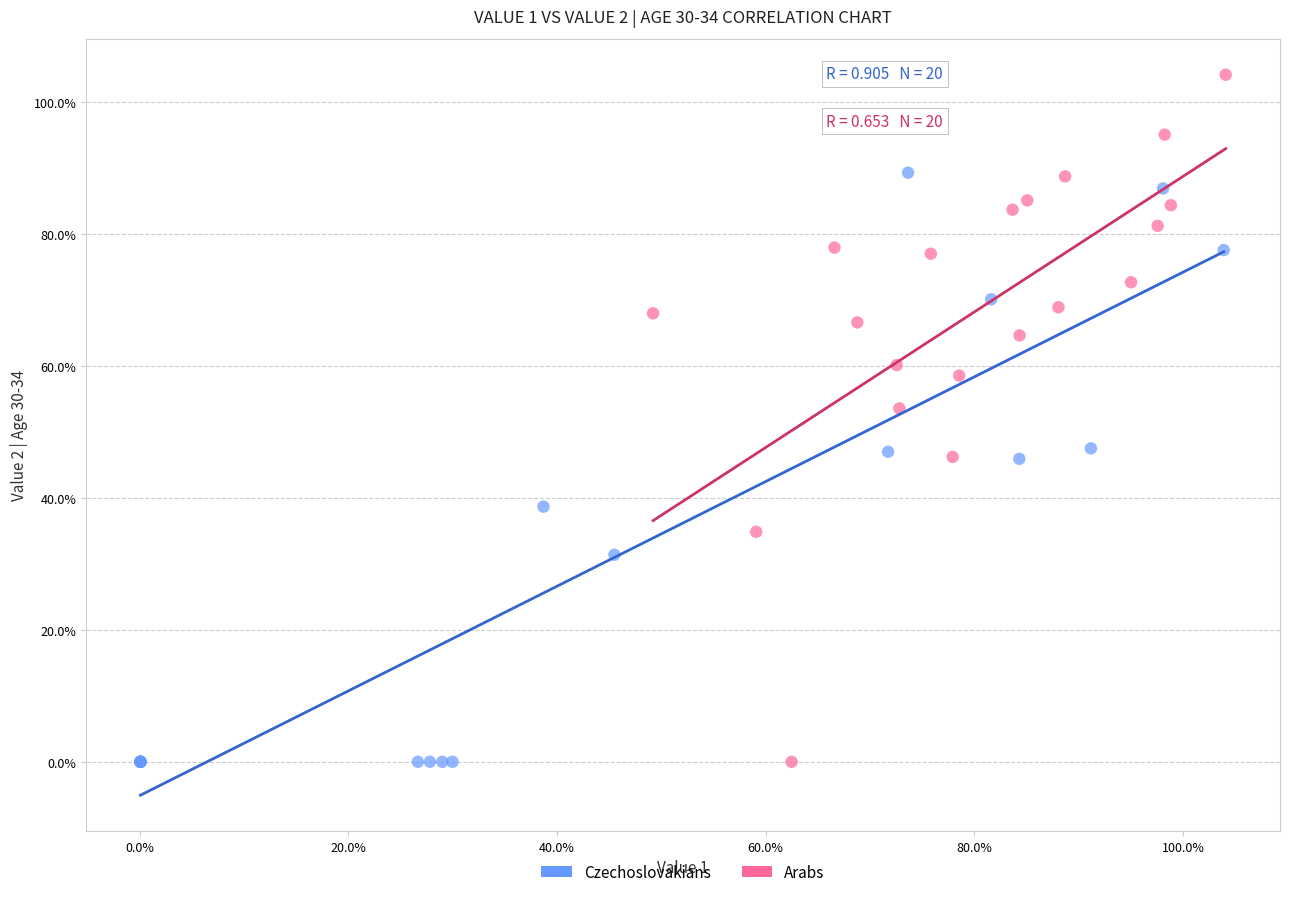

What are all the series names shown in the legend?

Czechoslovakians, Arabs